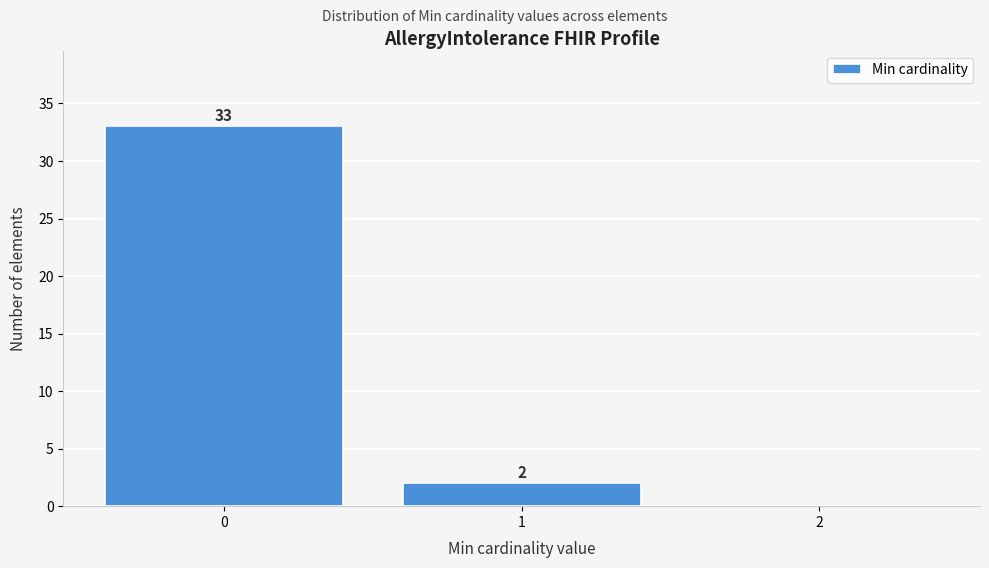

Reading left to right, transcribe all the data shown in this chart.

0=33	1=2	2=0